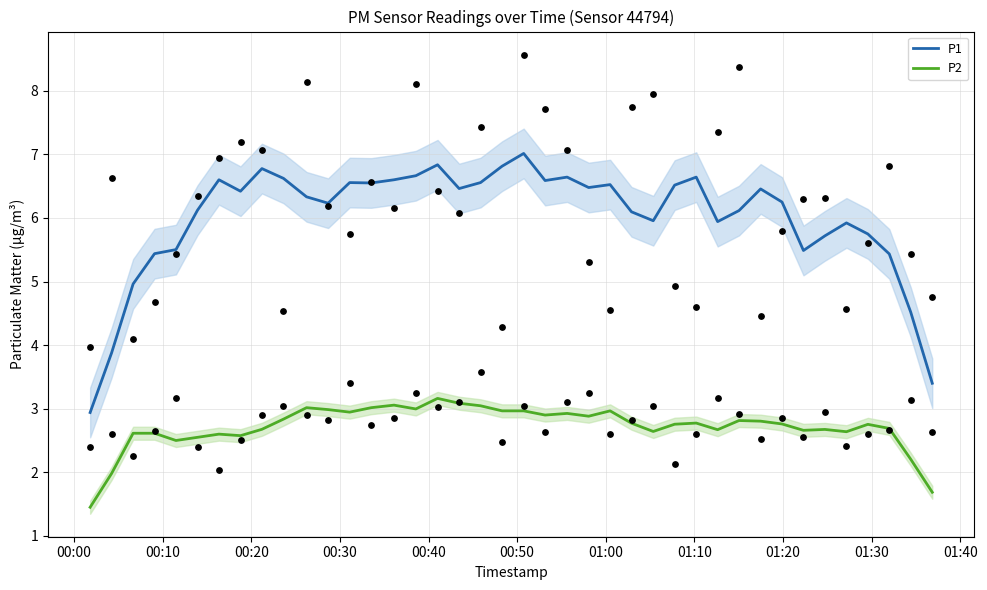

Which series reaches the minimum Y coordinate?

P2